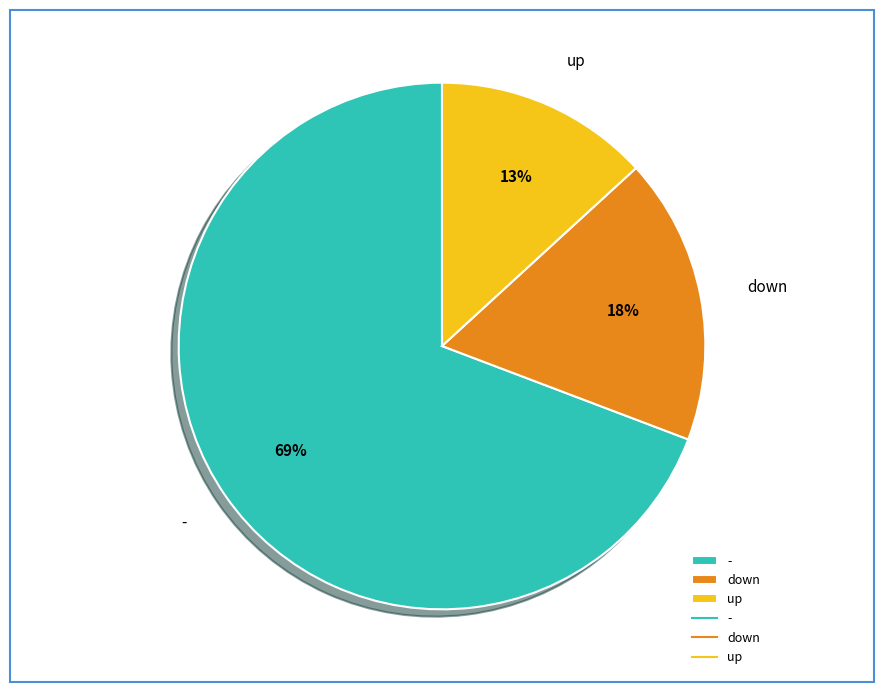

Between - and down, which is larger?

-